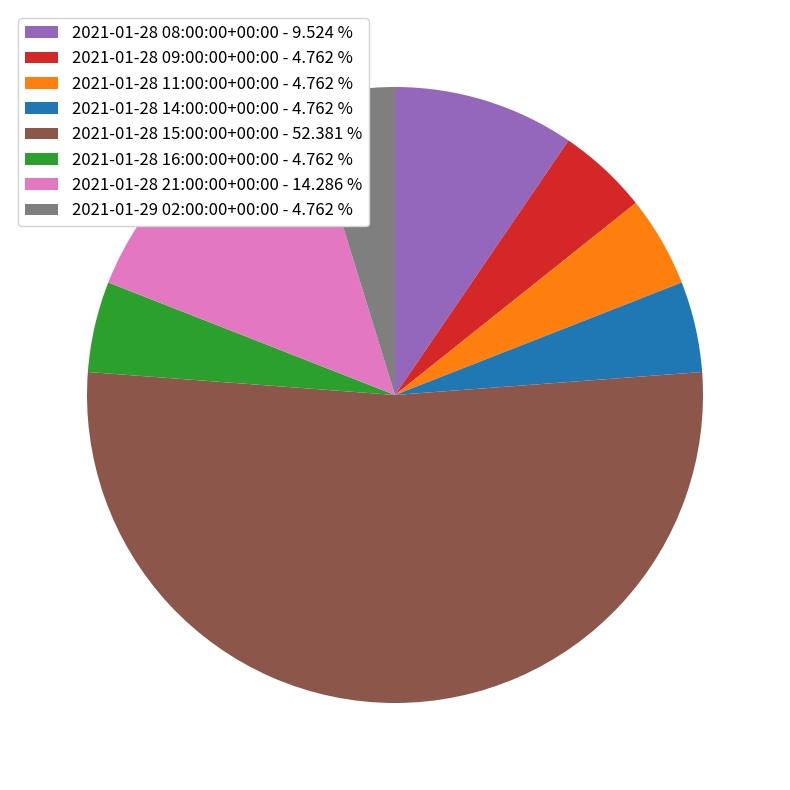

Is 2021-01-28 15:00:00+00:00 - 52.381 % the majority of the pie?

Yes